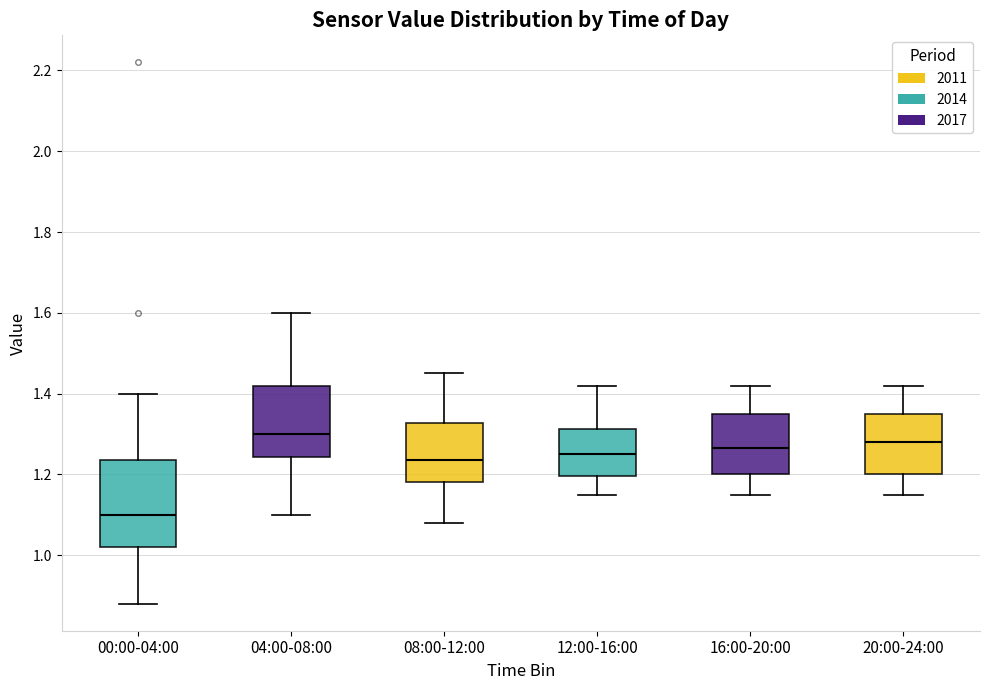

Where does the median line of the box for 00:00-04:00 sit on the y-axis? The values are not printed on the chart, so give them approximately, as read against the axis.

1.10